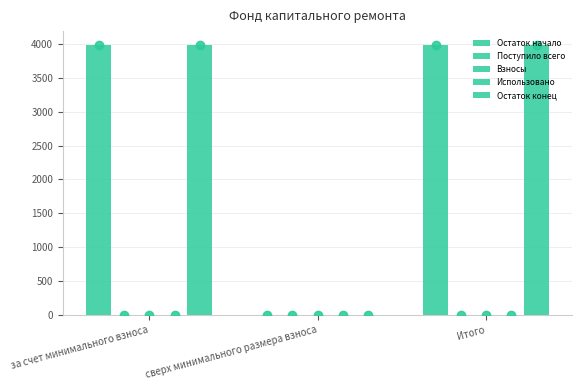

Which series has the largest total across all categories?

Остаток конец